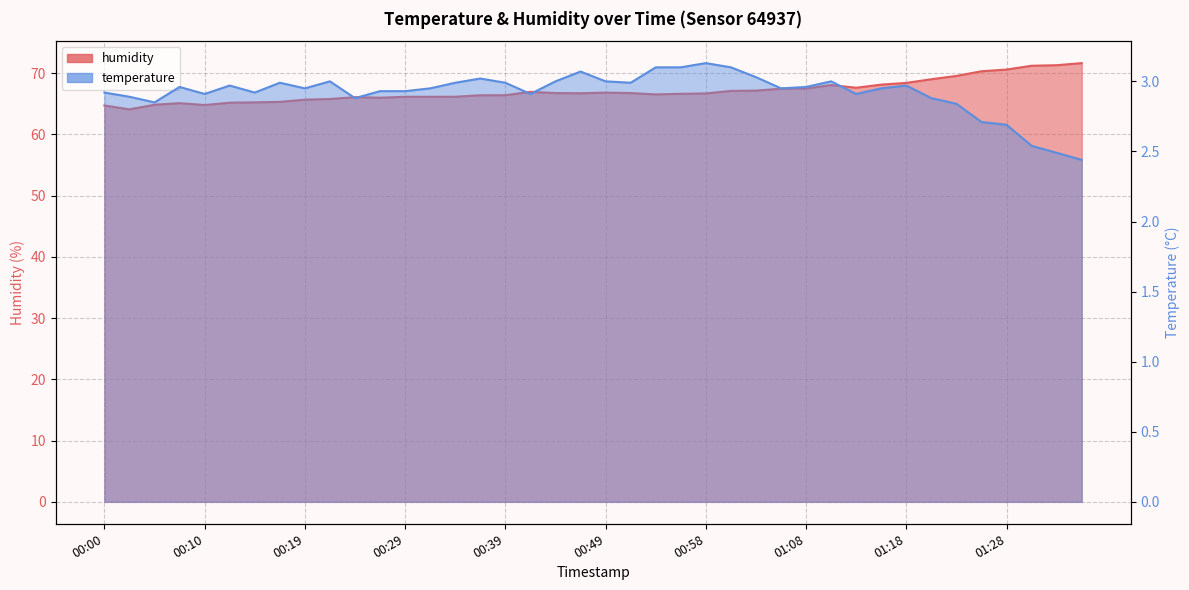

What position from the left is 00:34?

15